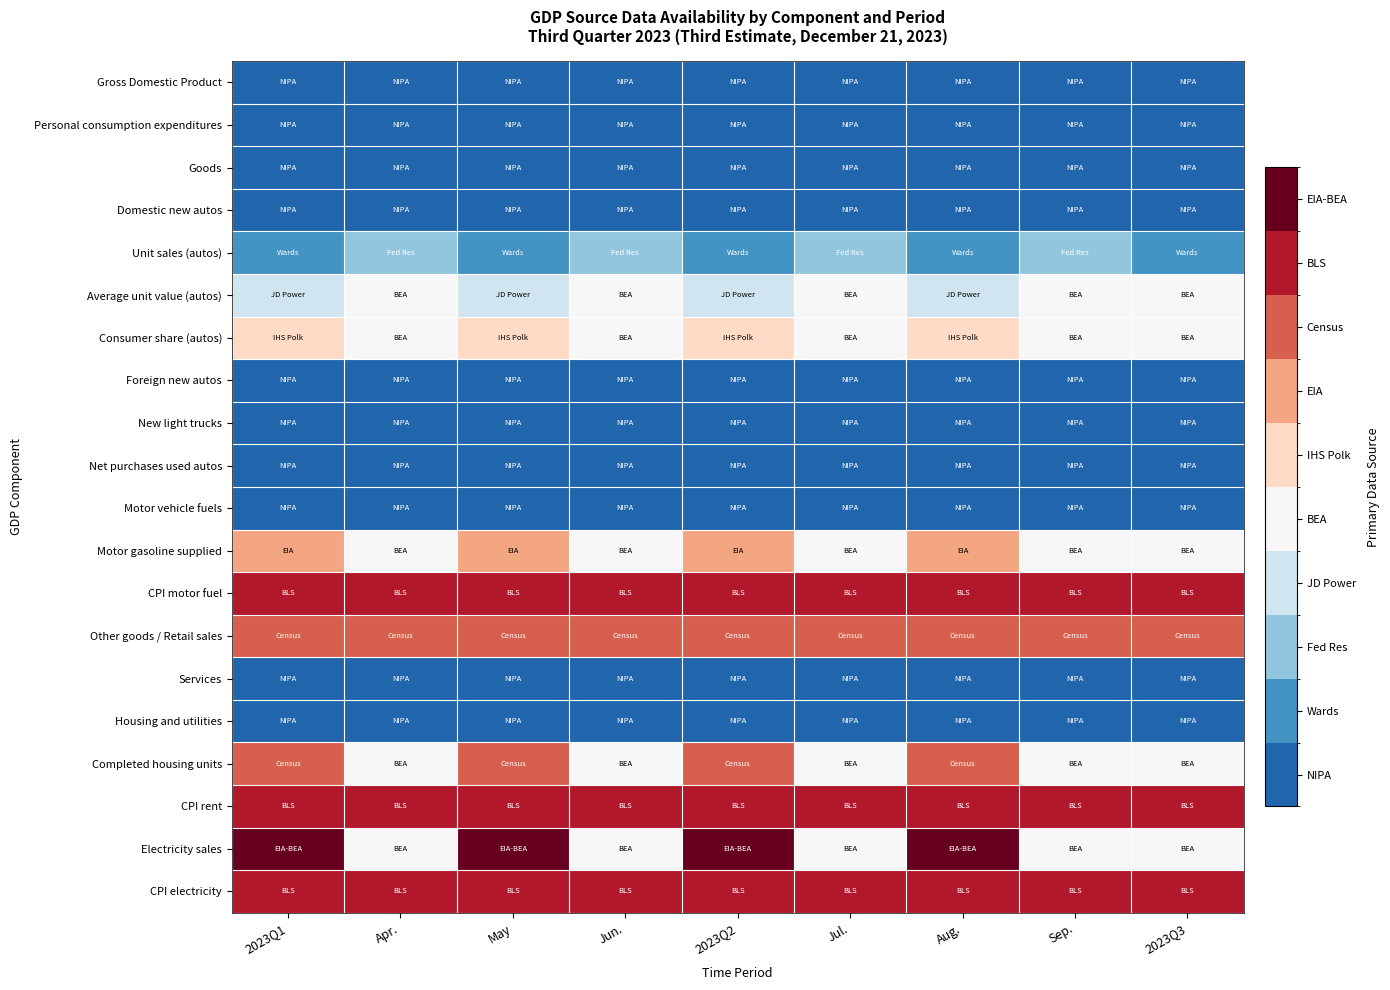

What is the greatest value displayed?

10